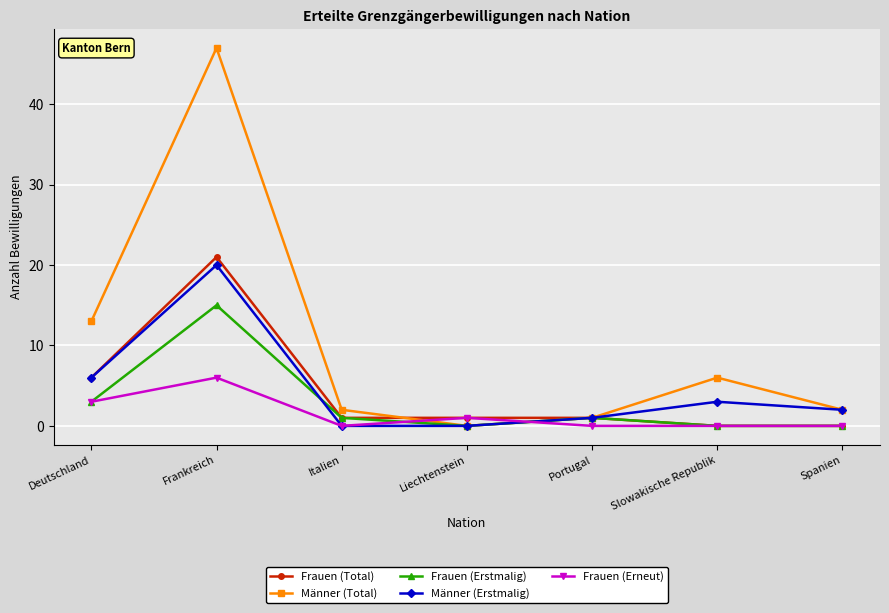

Which series has the widest spread of values?

Männer (Total)